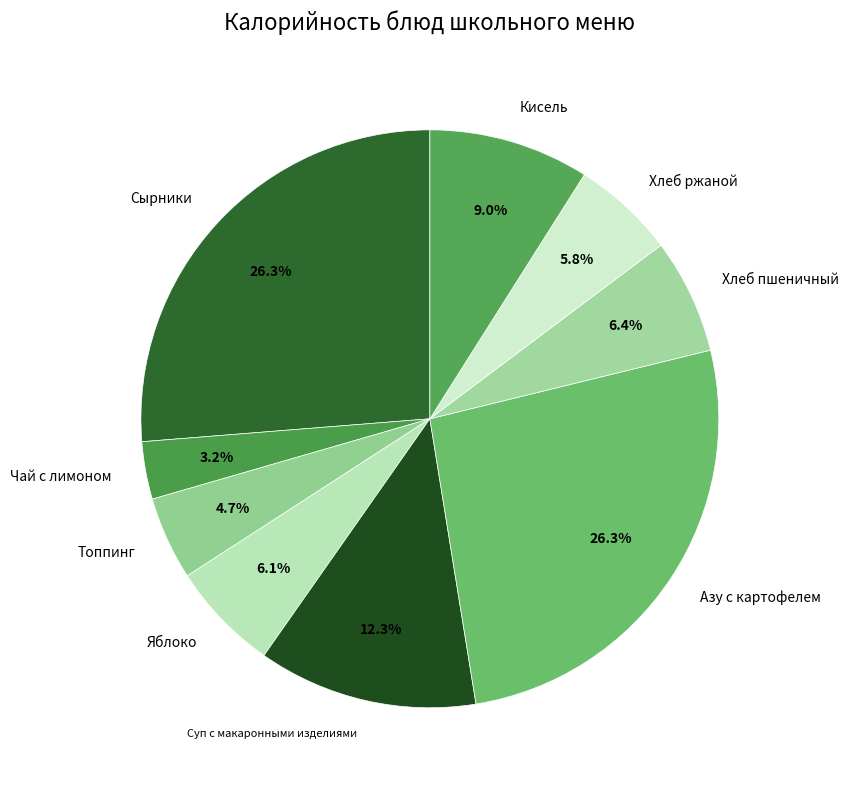

How much of the chart is everything except Хлеб ржаной?

94.2%